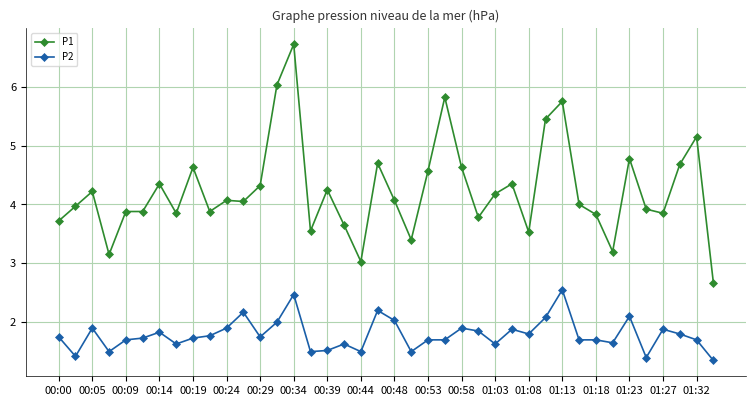

What is the average value of the P2 series?

1.8